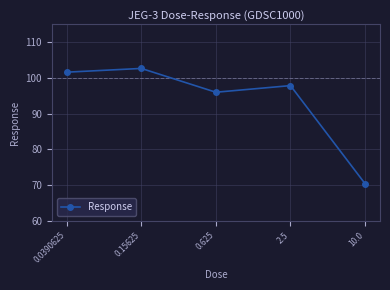

True or false: there are more than 2 points higher than both neighbors.

False